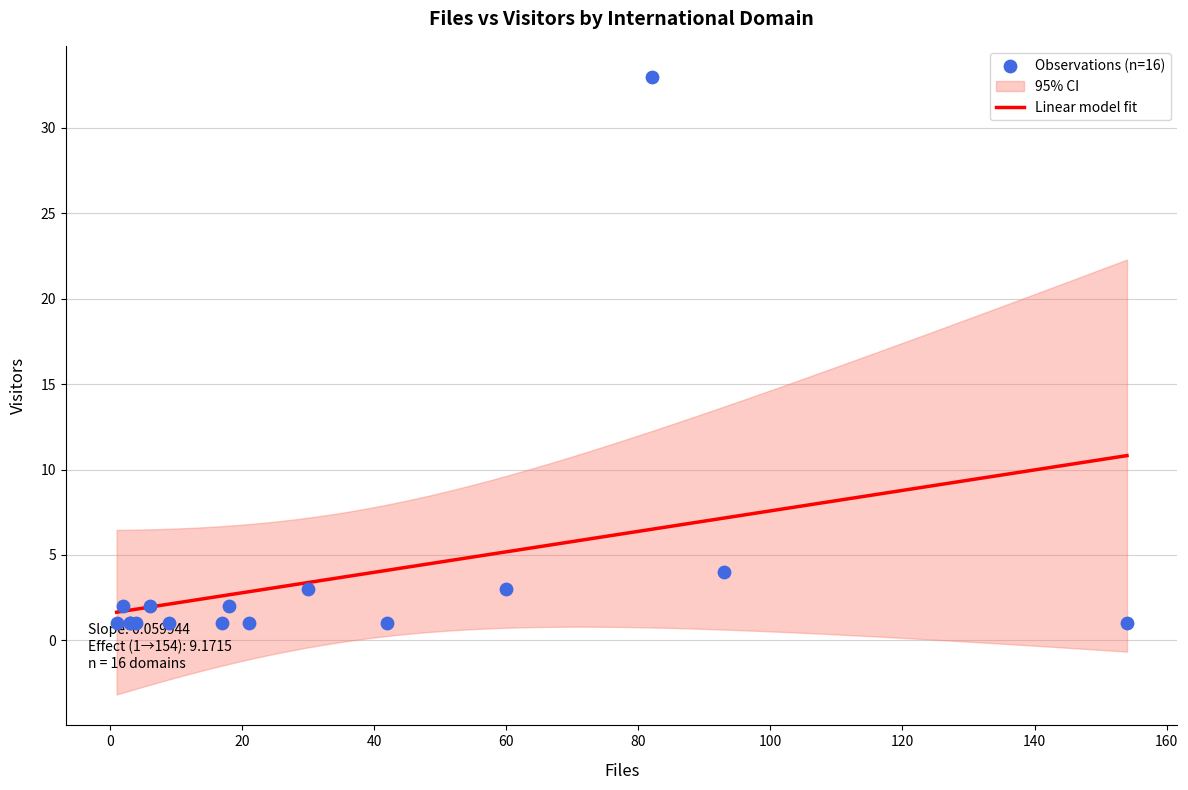

What is the maximum value for Linear model fit?

10.8